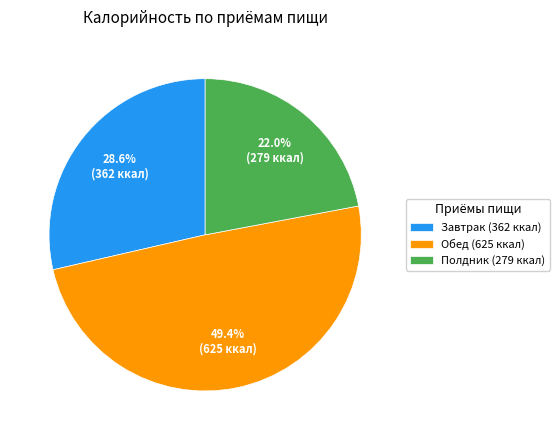

Is there any slice that represents more than half of the pie?

No